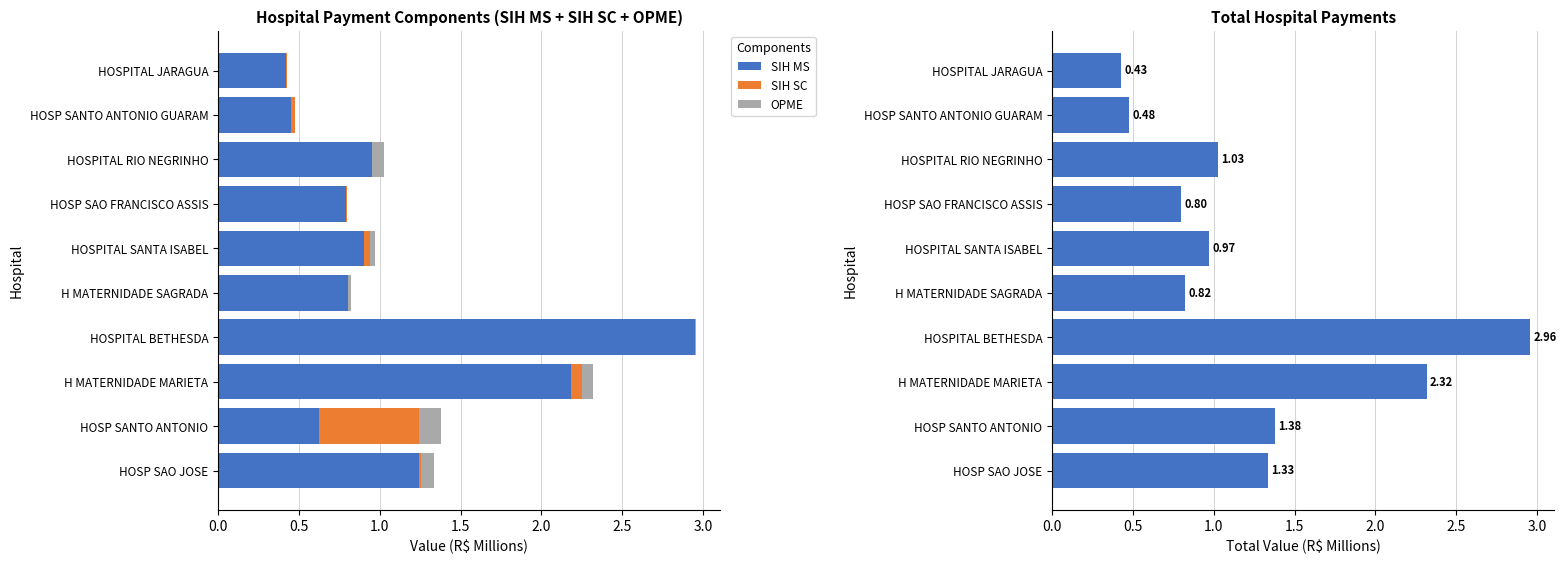

Is it true that SIH MS equals 0.2 at HOSPITAL RIO NEGRINHO?

False